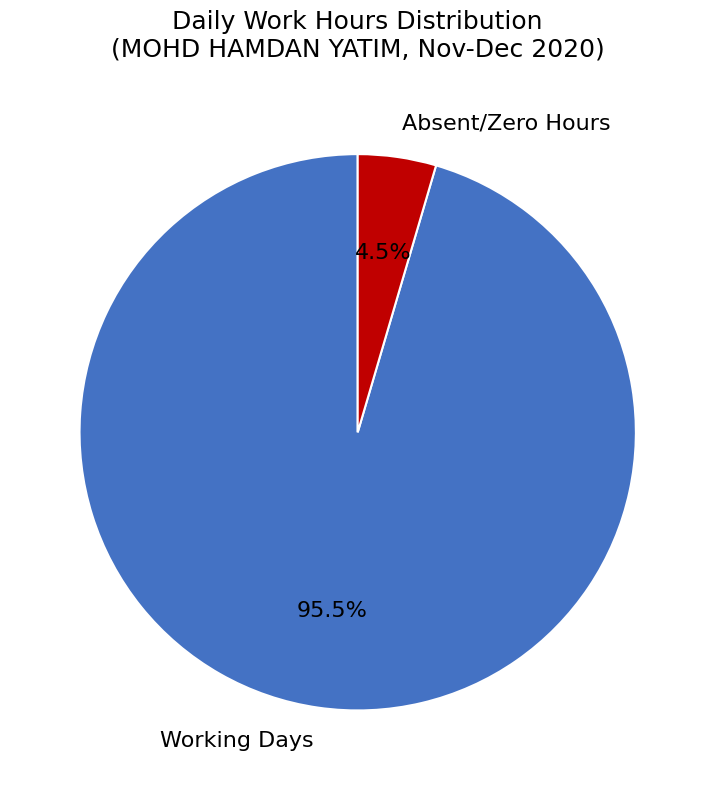

To the nearest percent, what is the difference between the largest and smallest slice percentages?

91%